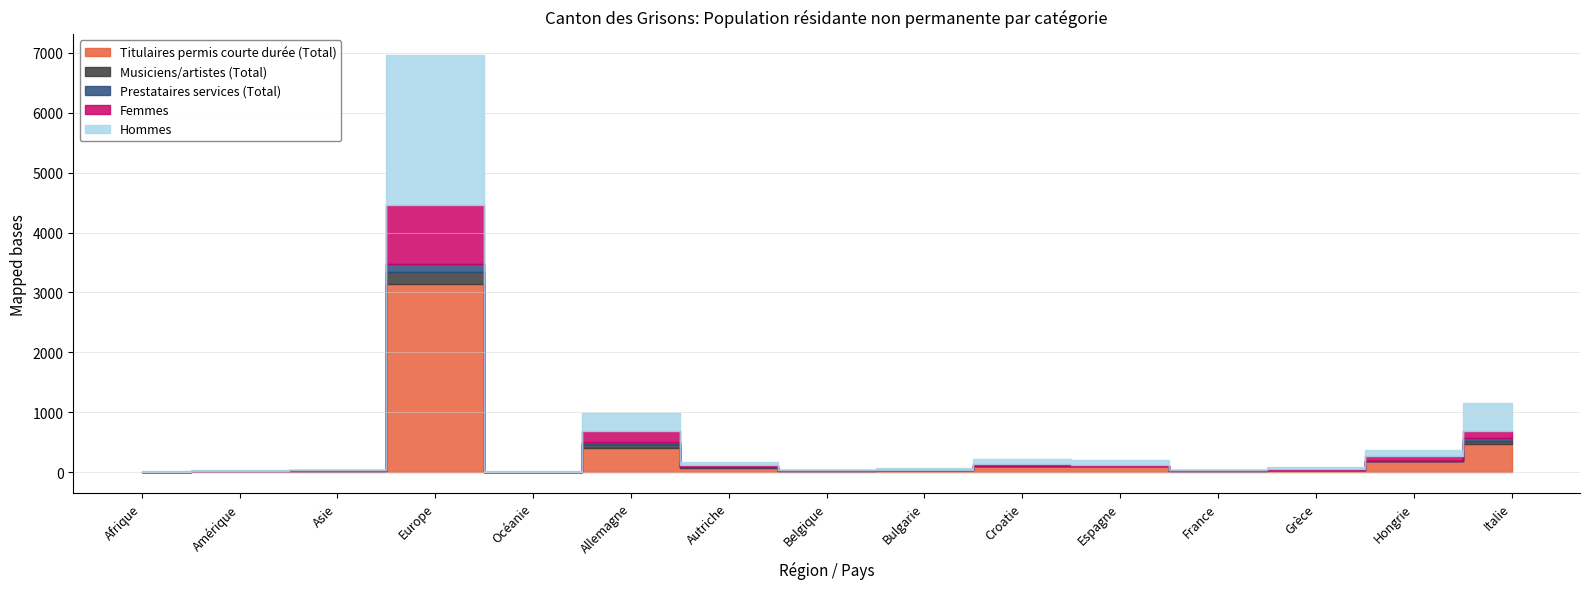

How many positive values does the Musiciens/artistes (Total) series have?

13